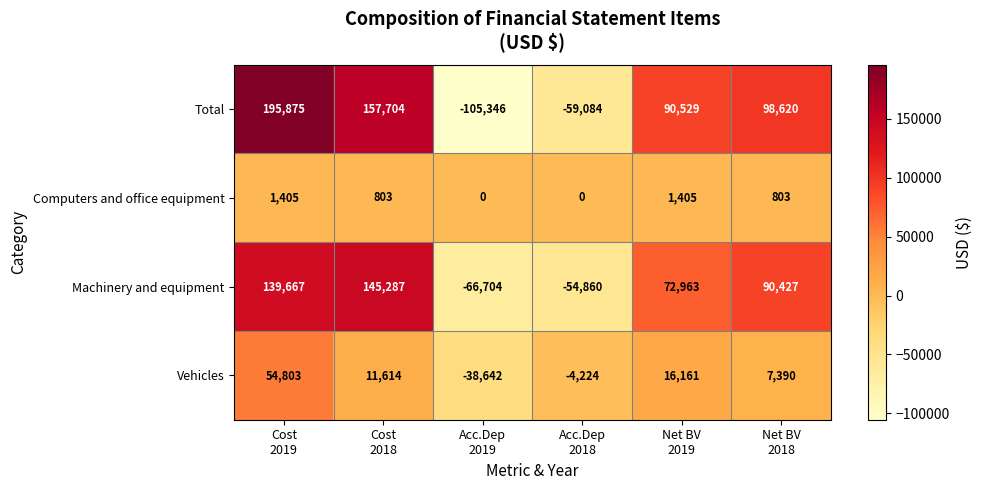

Which series changed the most between Acc.Dep
2019 and Net BV
2018?

Total